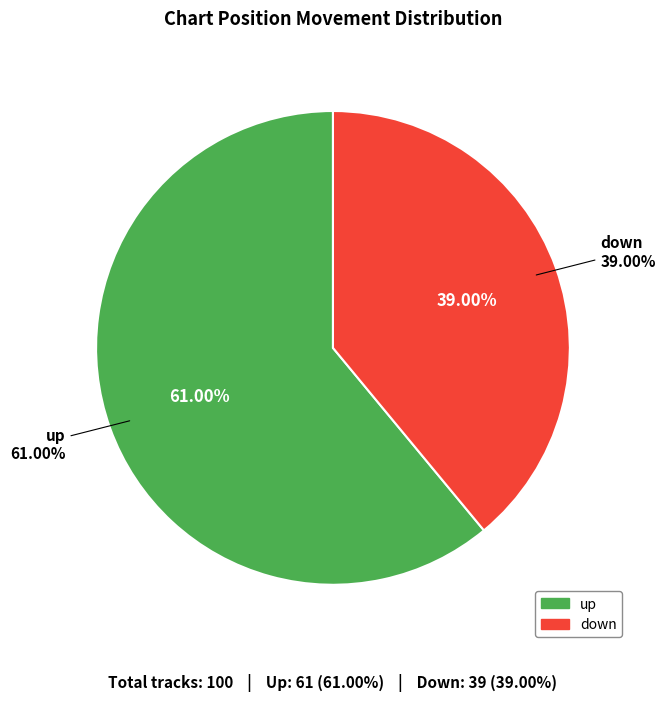

Which category accounts for the majority?

up